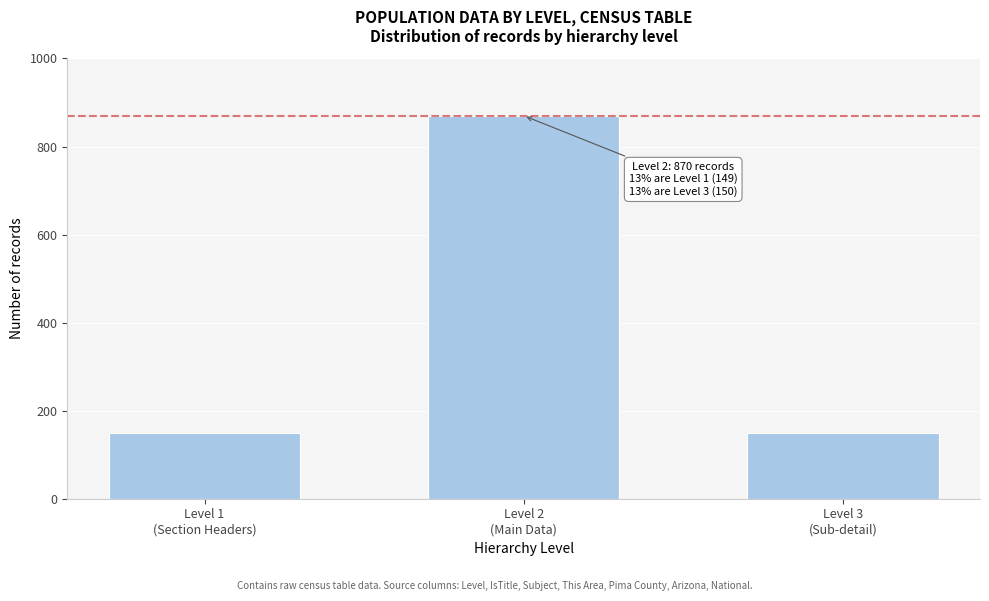

What is the greatest value displayed?

870